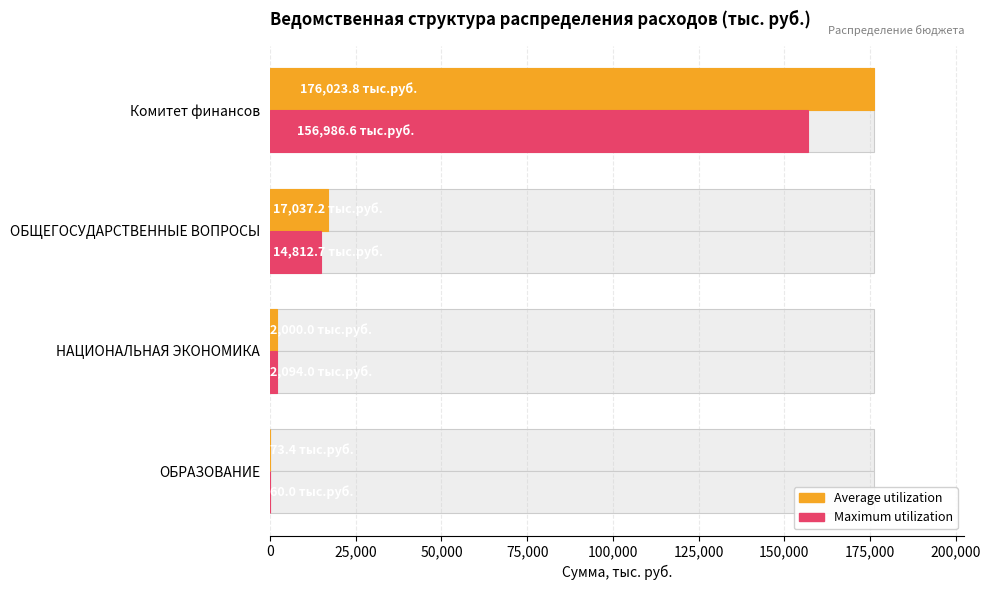

Does the chart contain any negative values?

No